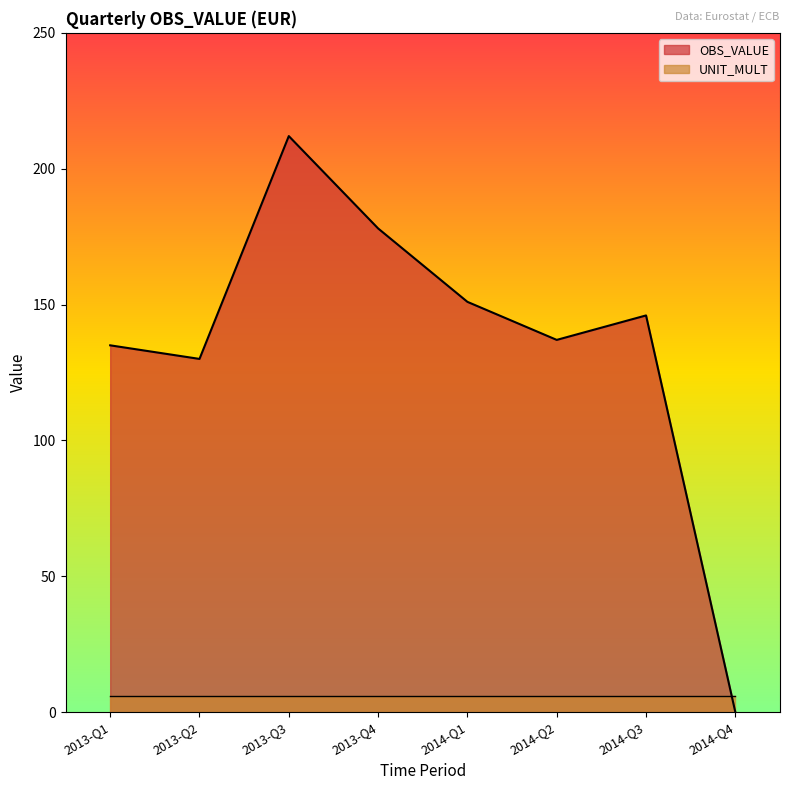

Rank the categories by value from lowest to highest.

2014-Q4, 2013-Q2, 2013-Q1, 2014-Q2, 2014-Q3, 2014-Q1, 2013-Q4, 2013-Q3